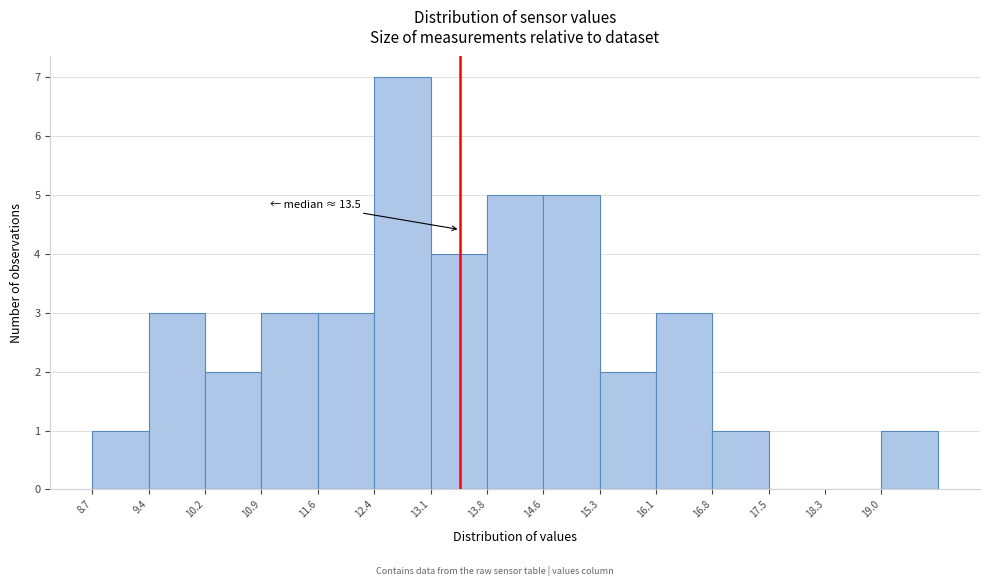

Over which range of the x-axis is the bar tallest?

12.4 to 13.1